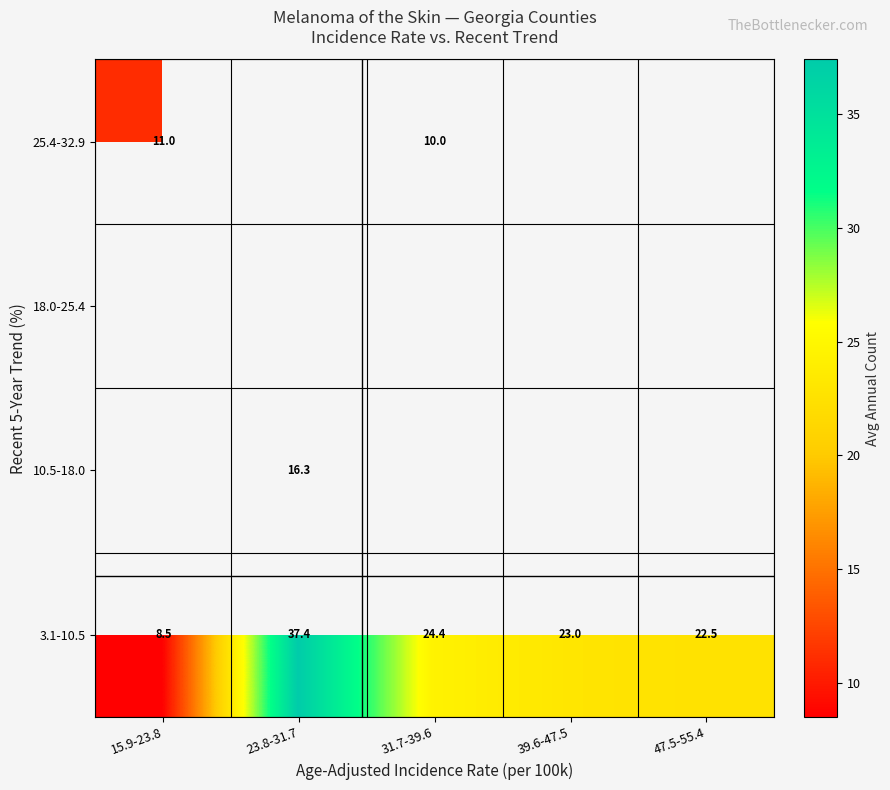

What is the sum of all 3.1-10.5 values?

115.8